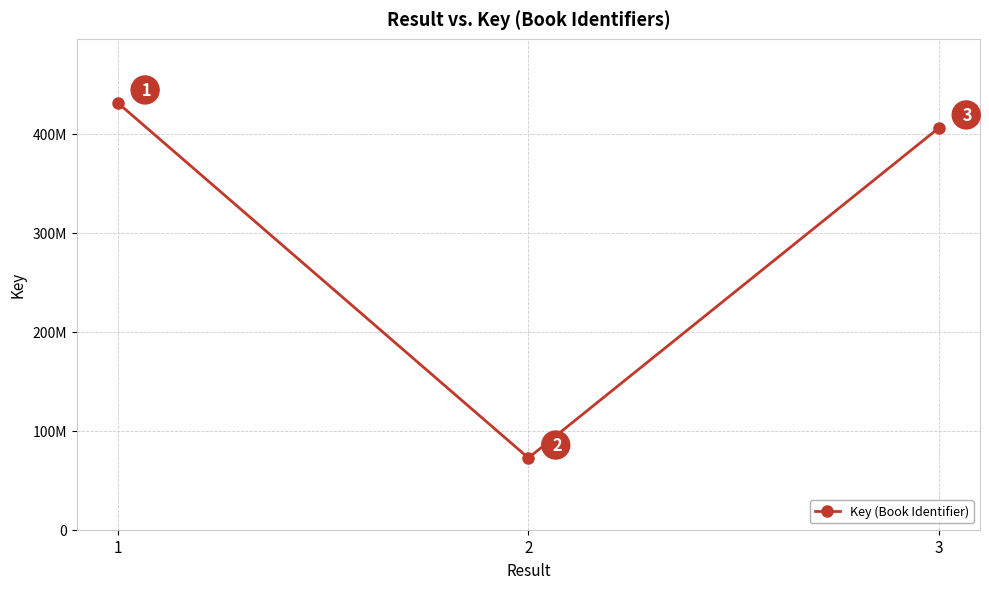

What is the greatest value displayed?

431363521